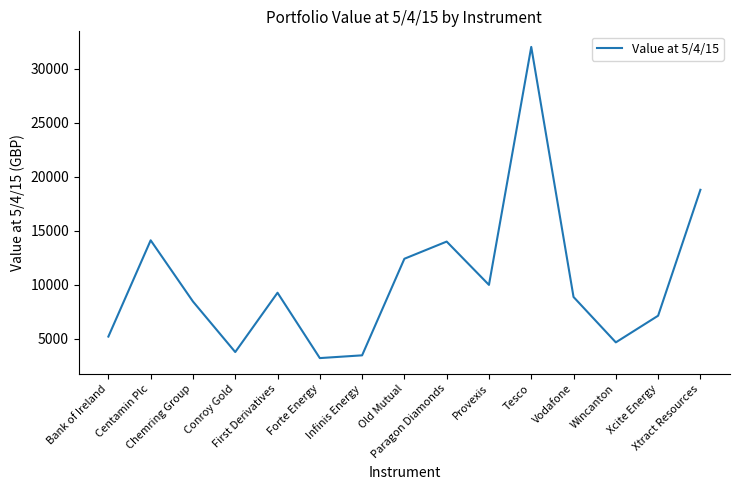

Count the number of data series in this chart.

1